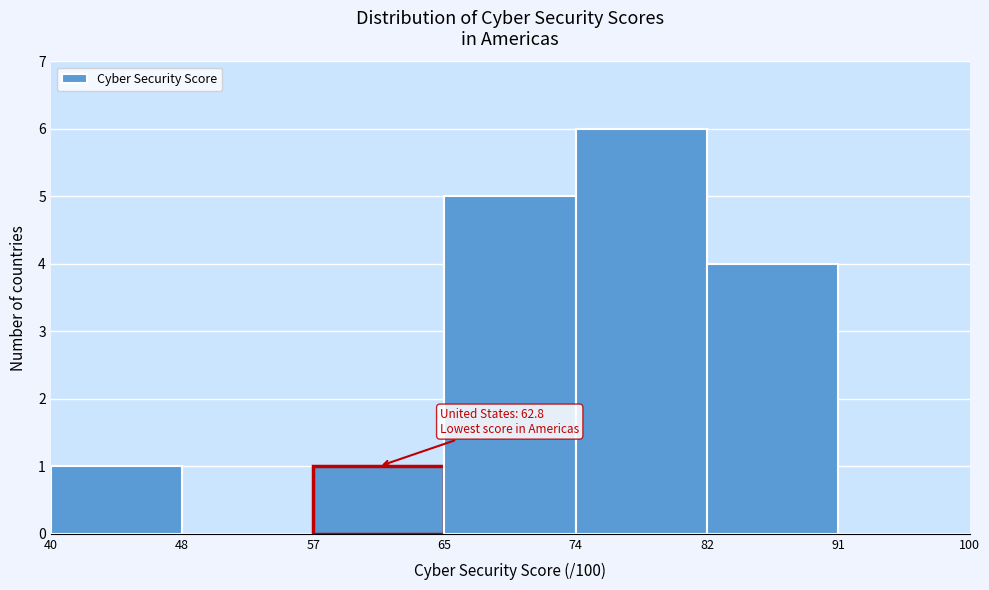

Reading right to left, what are all the values shown in this chart?

100=0	82=4	74=6	65=5	57=1	48=0	40=1